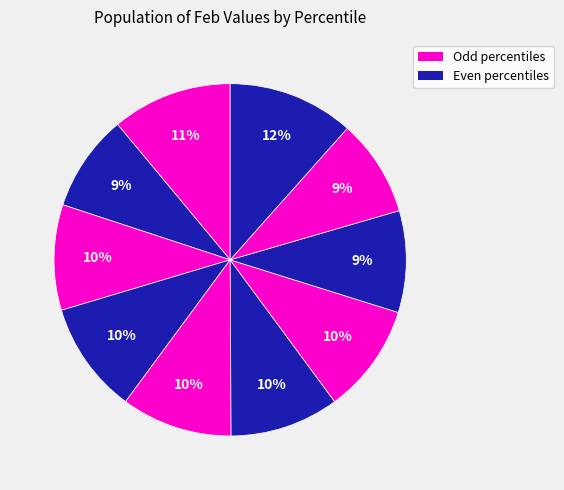

Count the number of slices in the pie.

10